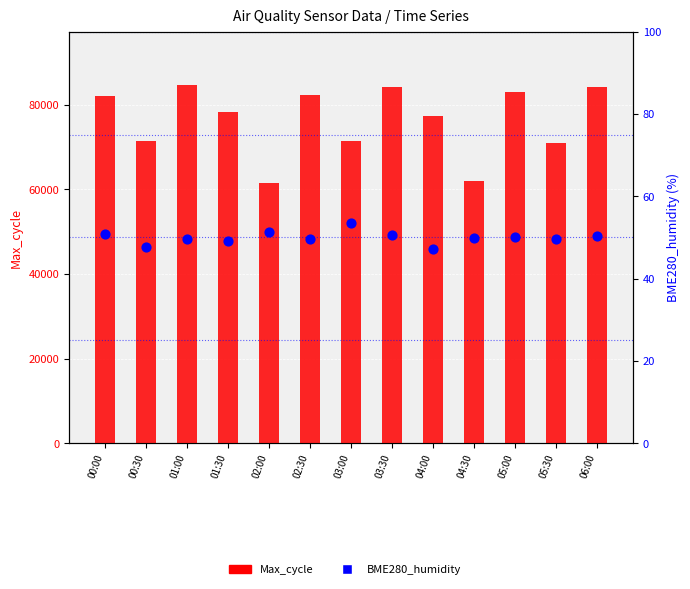

At which category is the sum across all series the highest?

01:00